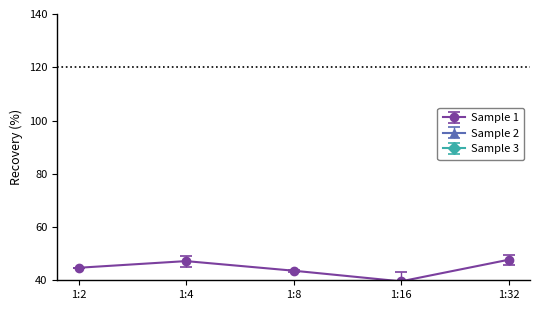

How many lines are shown in the chart?

3